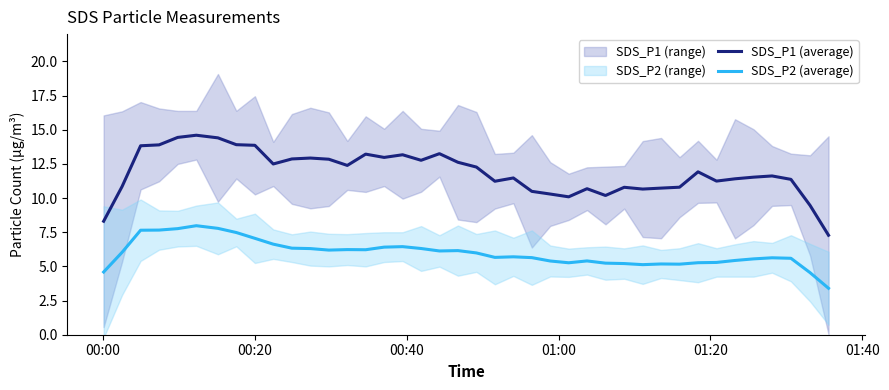

What is the minimum value for SDS_P1 (average)?

7.3